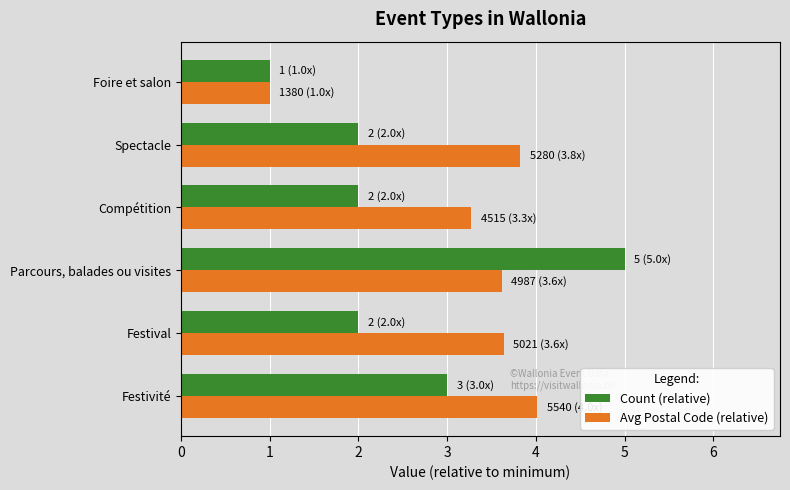

Which series has the widest spread of values?

Count (relative)